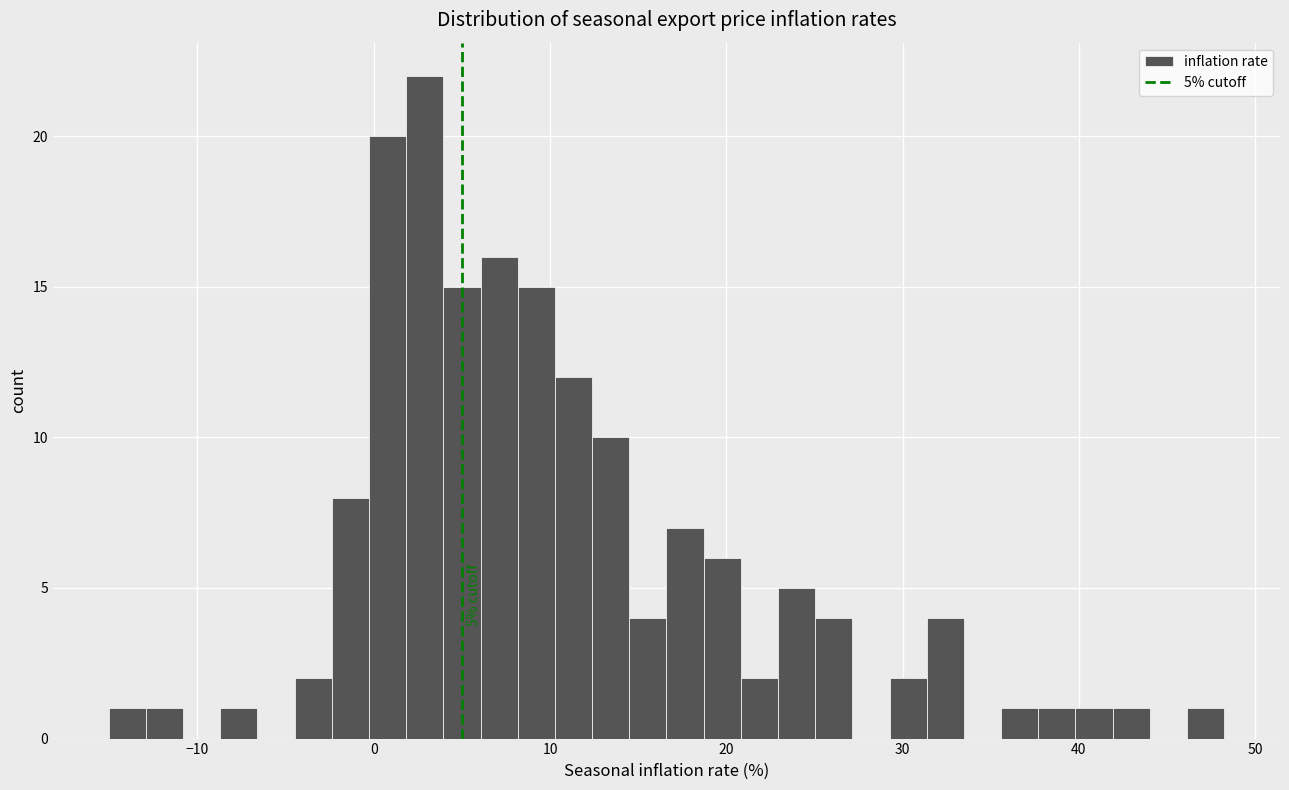

Around what value on the x-axis is the tallest bar? Give the approximate position of its centre, as read against the axis.

3